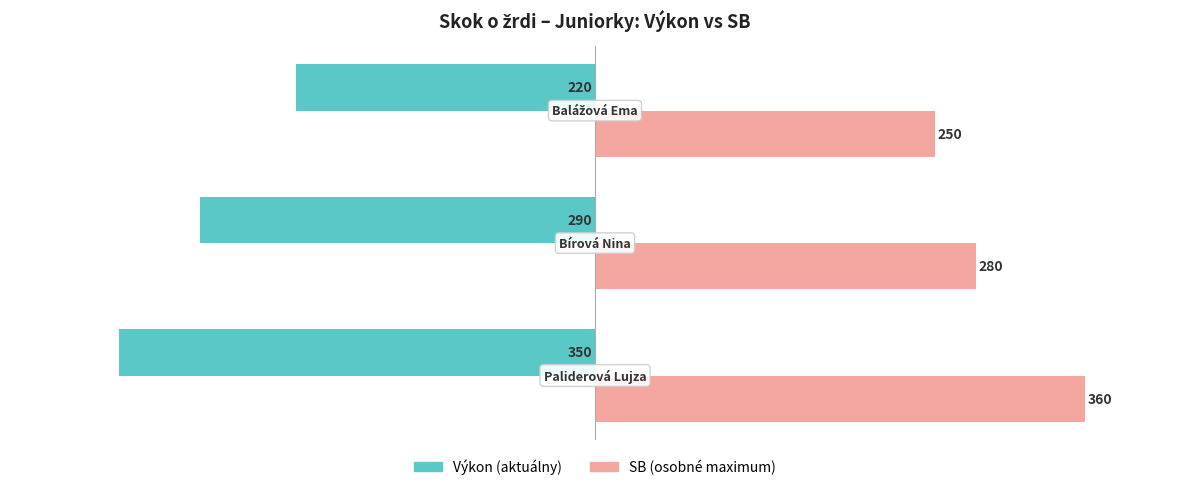

What is the greatest value displayed?

360